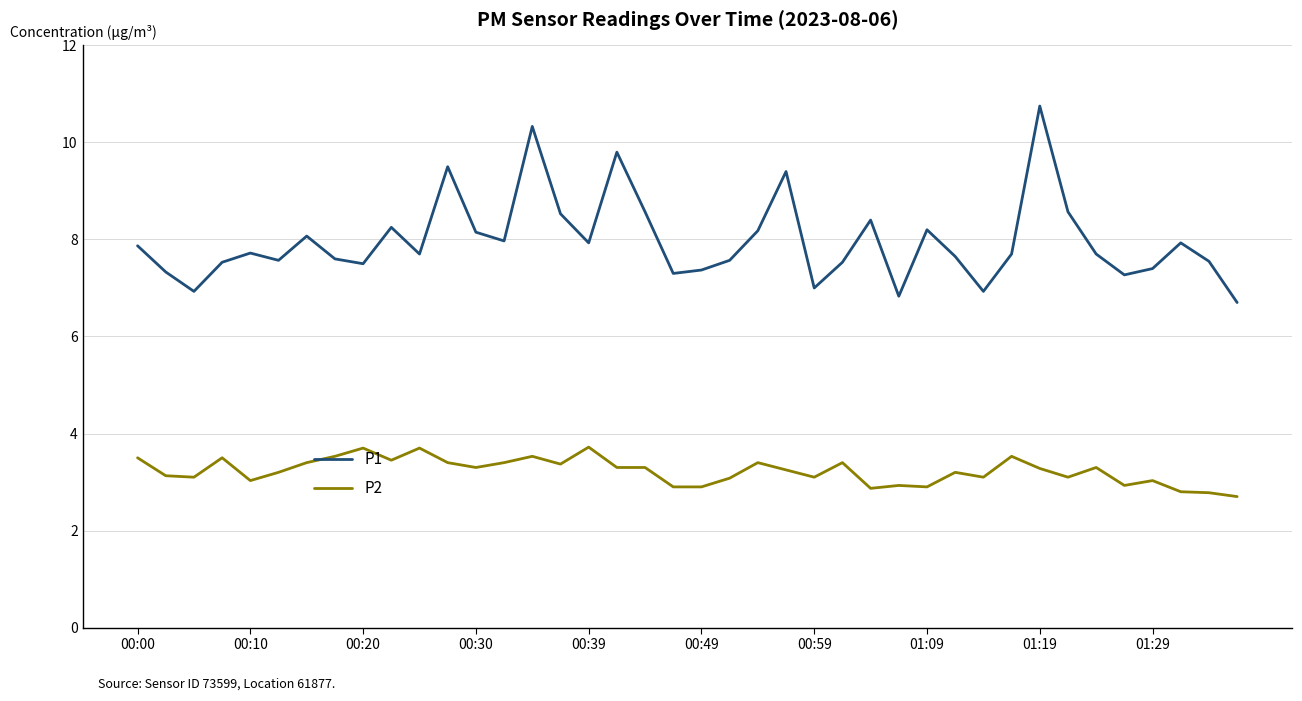

Which series has the largest range (max minus min)?

P1